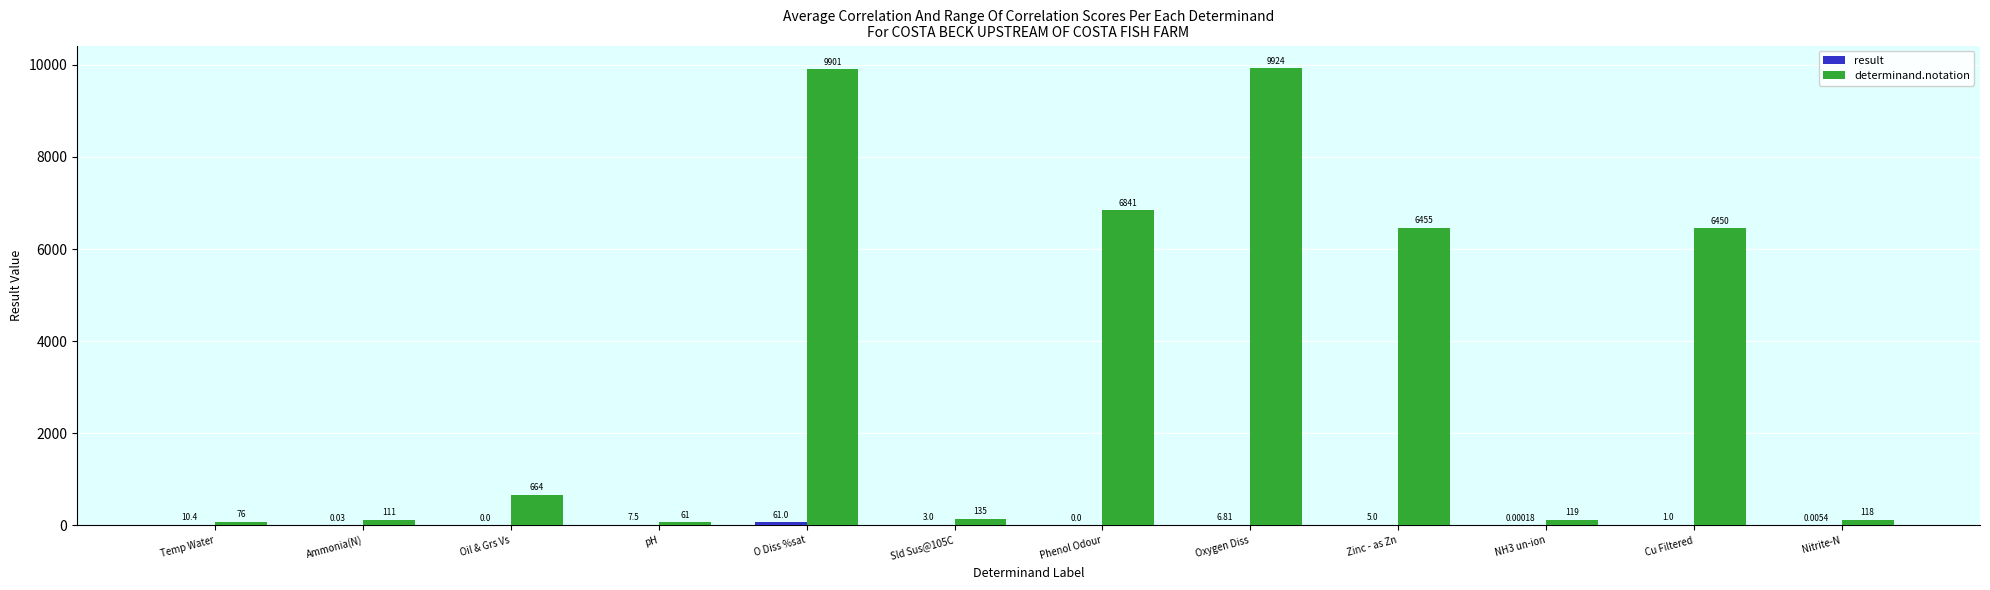

What is the sum of all determinand.notation values?

40855.0